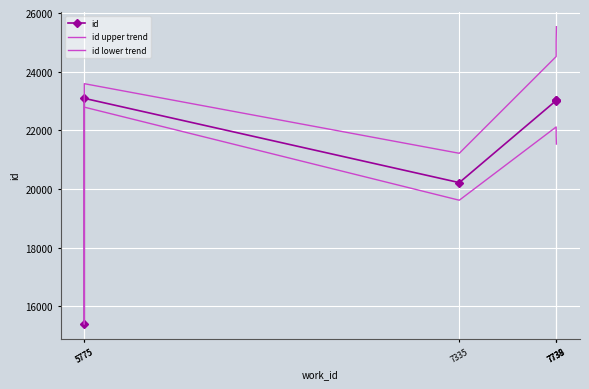

The value of id at 7738 is 23021. True or false?

True